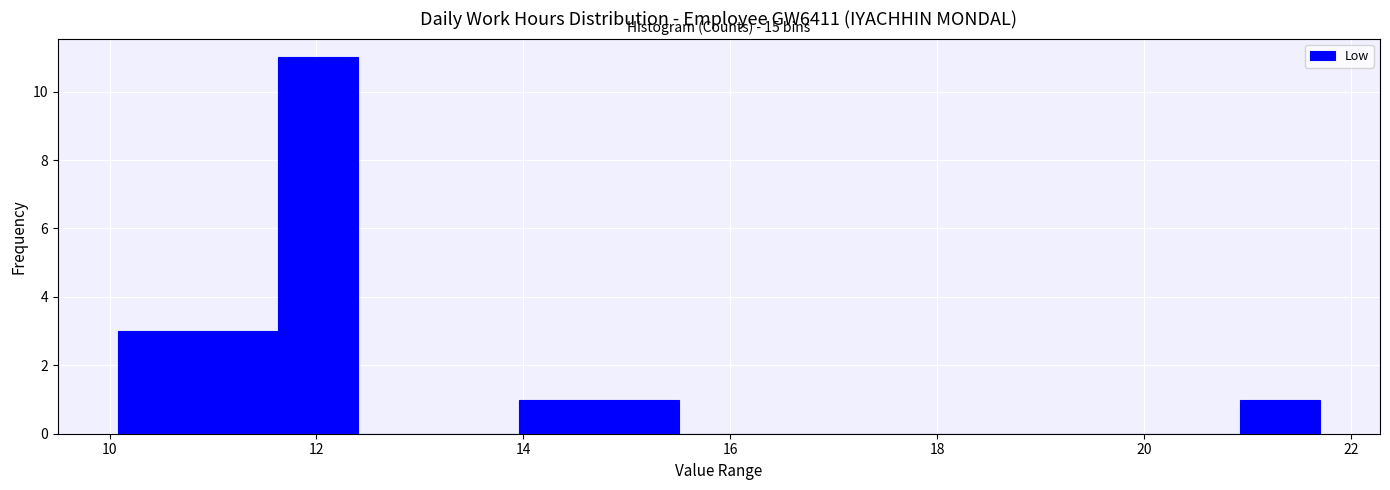

Around what value on the x-axis is the tallest bar? Give the approximate position of its centre, as read against the axis.

12.0